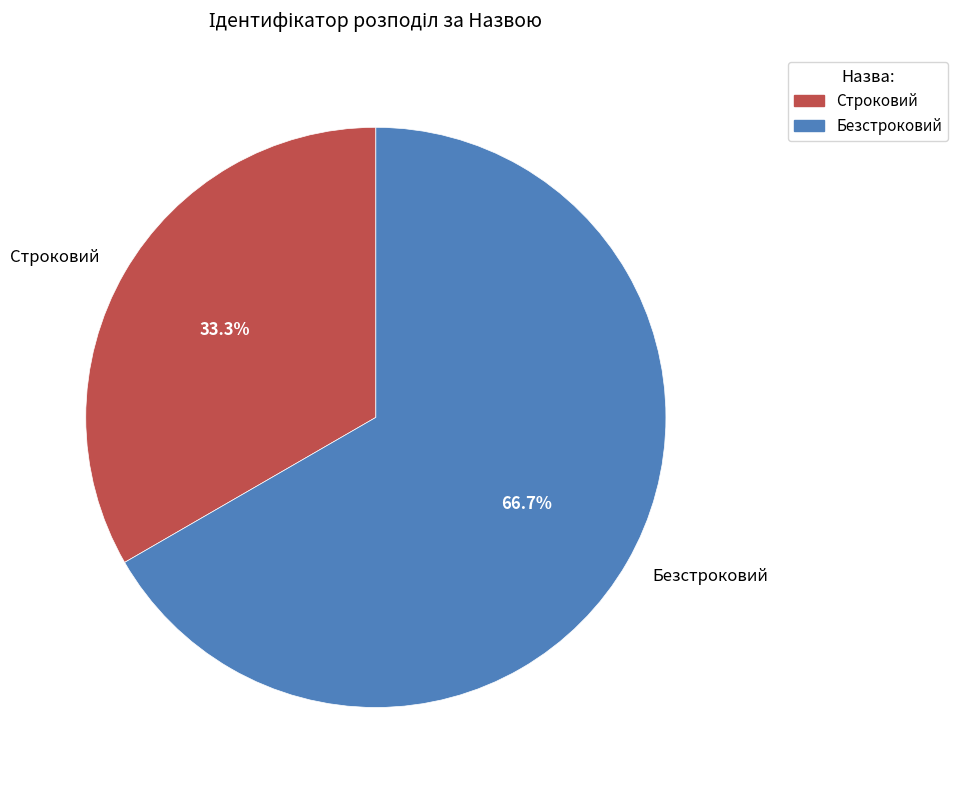

To the nearest percent, what is the combined percentage of Строковий and Безстроковий?

100%